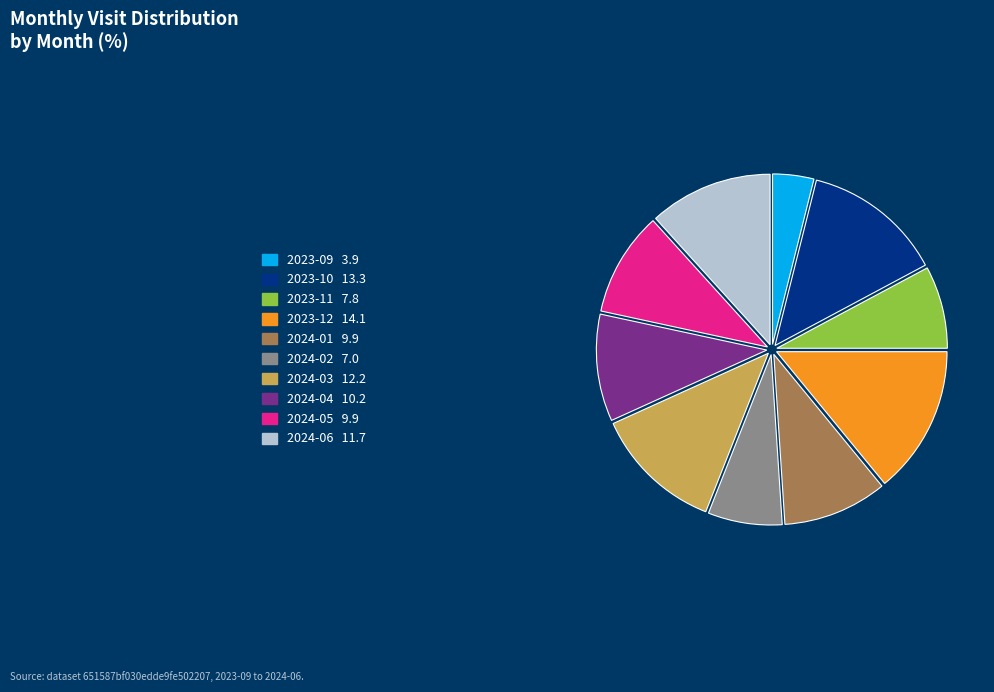

Which slice is the smallest?

2023-09